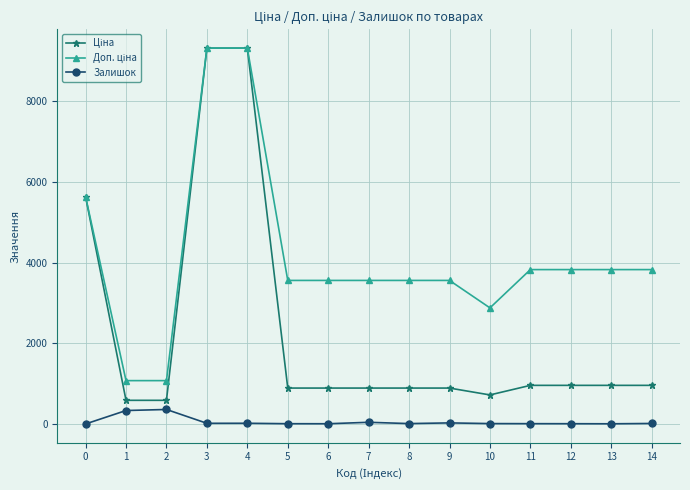

True or false: Залишок has more than 1 points higher than both neighbors.

True